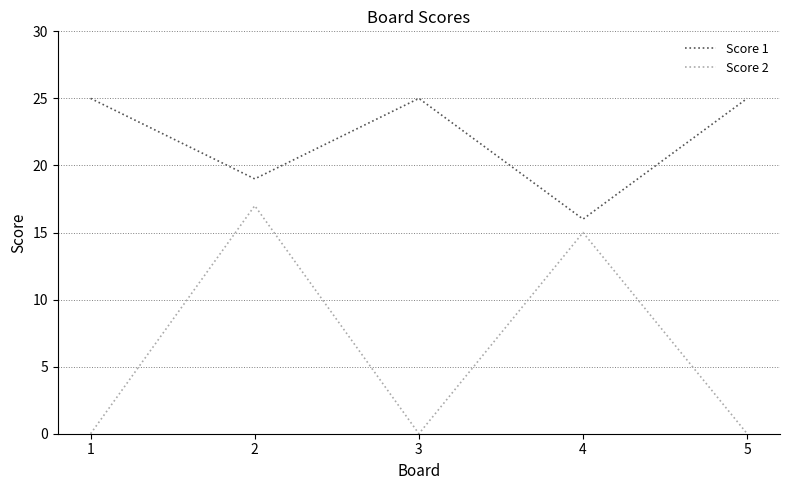

What is the spread (max minus min) of values at 2?

2